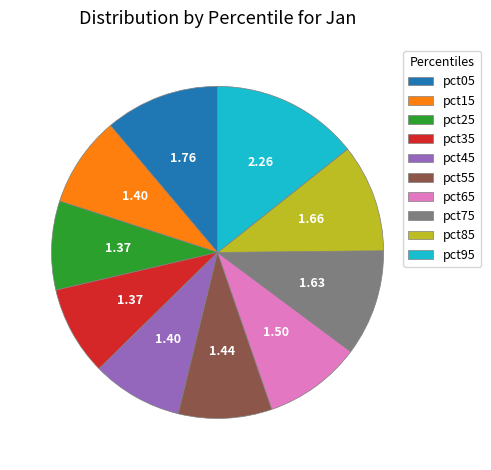

Between pct05 and pct75, which is larger?

pct05